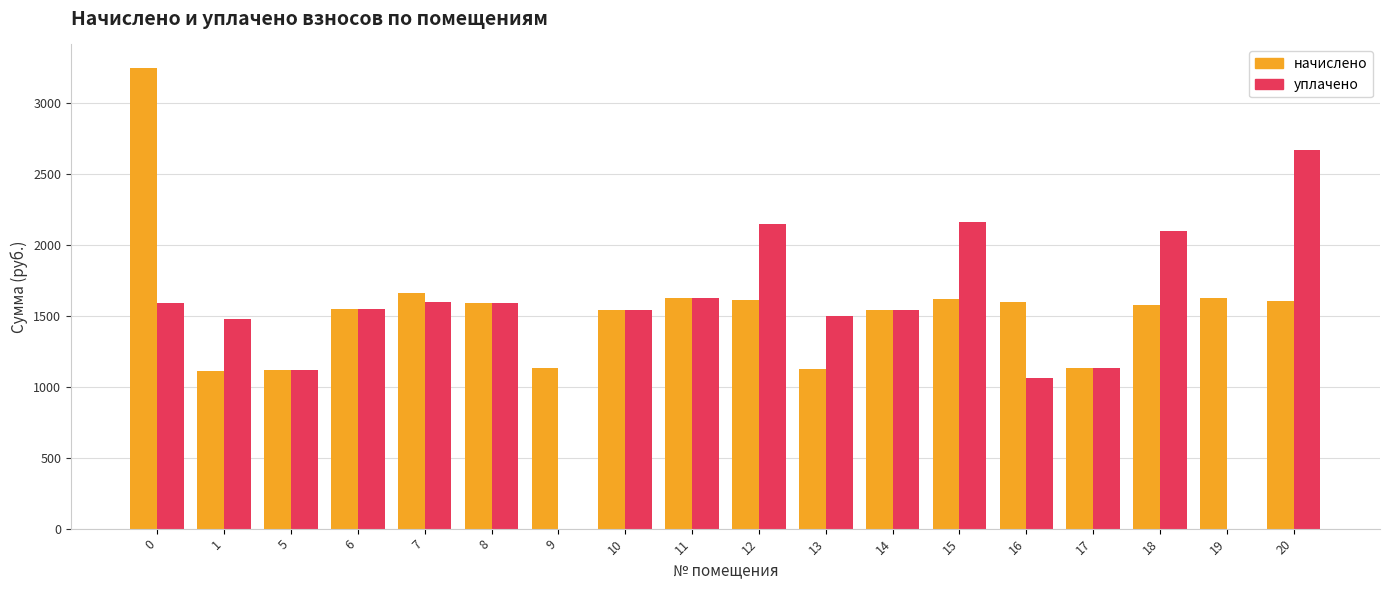

Is the value of начислено at 13 greater than the value of уплачено at 10?

No